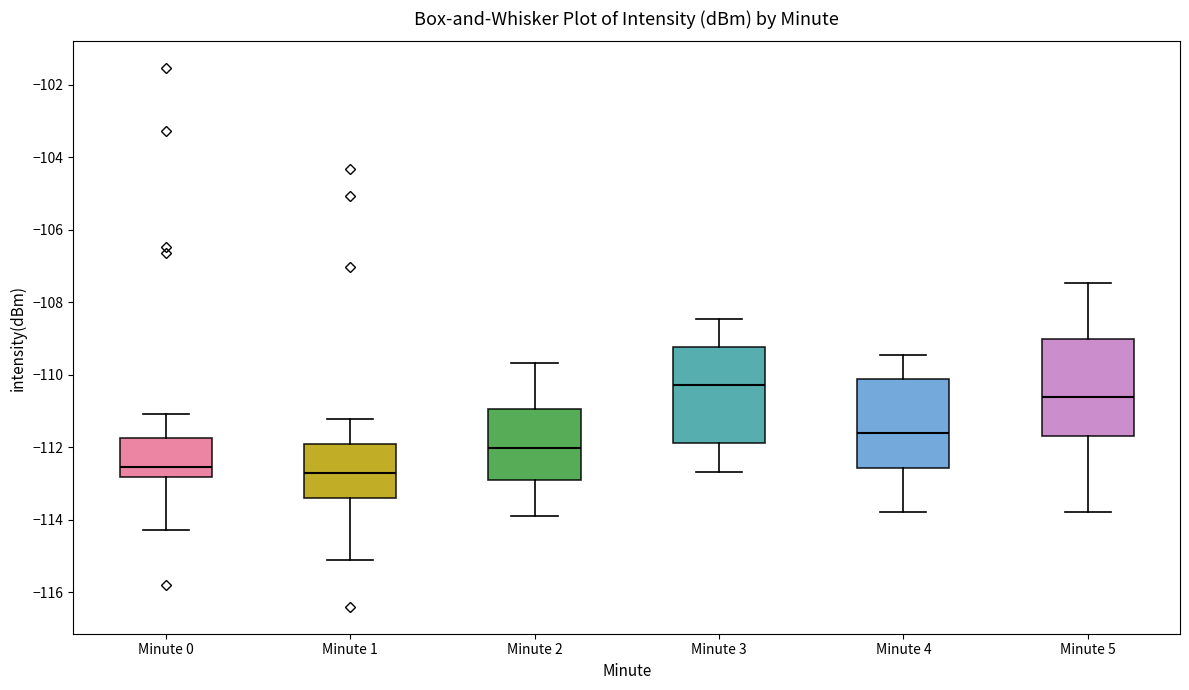

Reading left to right, read every box against the y-axis: the position of its median line, the range the box covers, and the ends of its whiskers. The values are not printed on the chart, so give them approximately, as read against the axis.

Minute 0: median -112.6, box -112.8 to -111.8, whiskers -114.2 to -111.0
Minute 1: median -112.8, box -113.4 to -112.0, whiskers -115.2 to -111.2
Minute 2: median -112.0, box -112.8 to -111.0, whiskers -114.0 to -109.6
Minute 3: median -110.2, box -111.8 to -109.2, whiskers -112.6 to -108.4
Minute 4: median -111.6, box -112.6 to -110.2, whiskers -113.8 to -109.4
Minute 5: median -110.6, box -111.6 to -109.0, whiskers -113.8 to -107.4